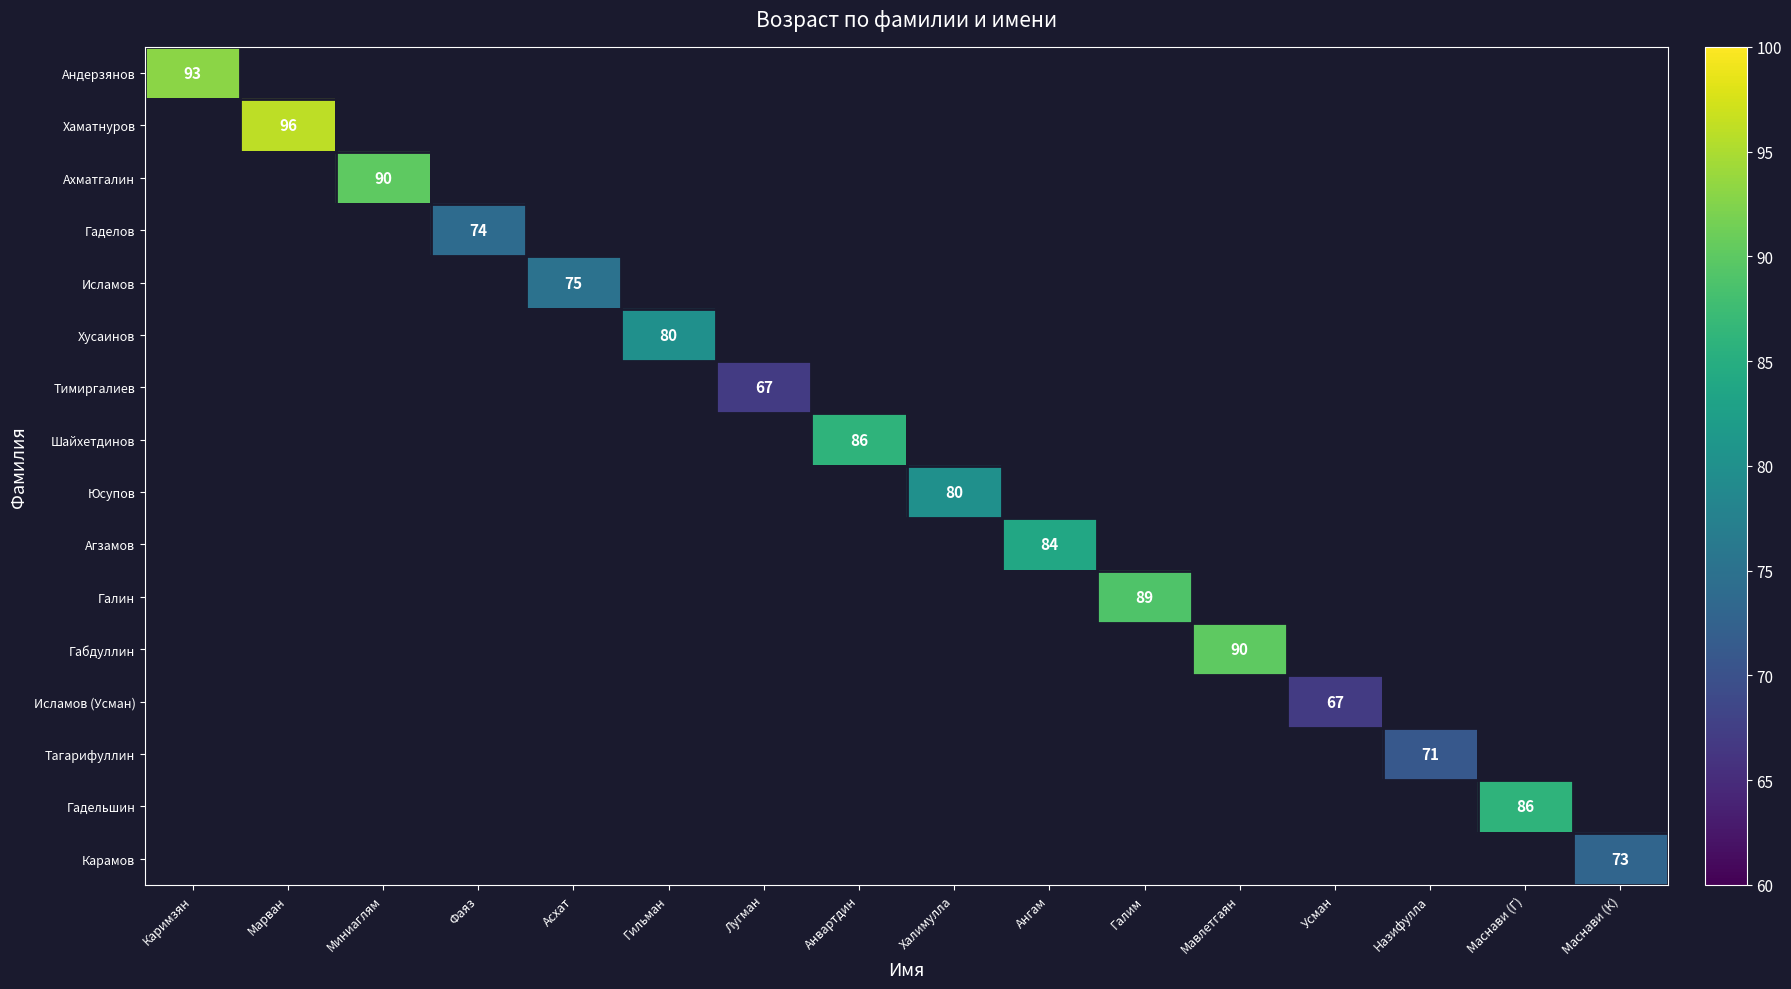

How many positive values does the Тагарифуллин series have?

1